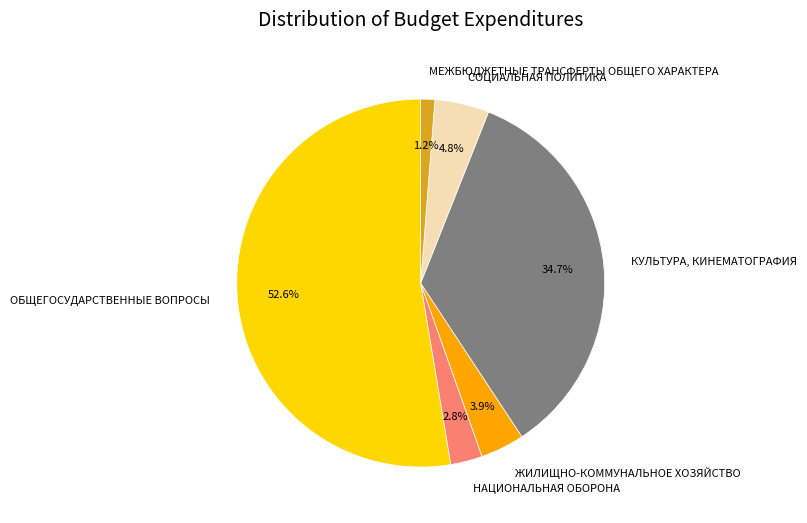

Which category has the smallest portion of the pie?

МЕЖБЮДЖЕТНЫЕ ТРАНСФЕРТЫ ОБЩЕГО ХАРАКТЕРА